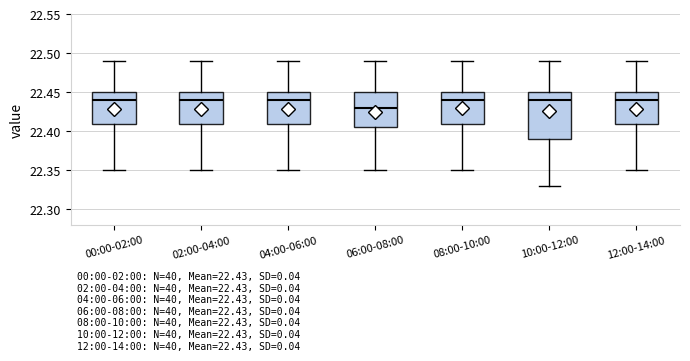

Comparing the boxes themselves (not the whiskers), which one is the tallest?

10:00-12:00